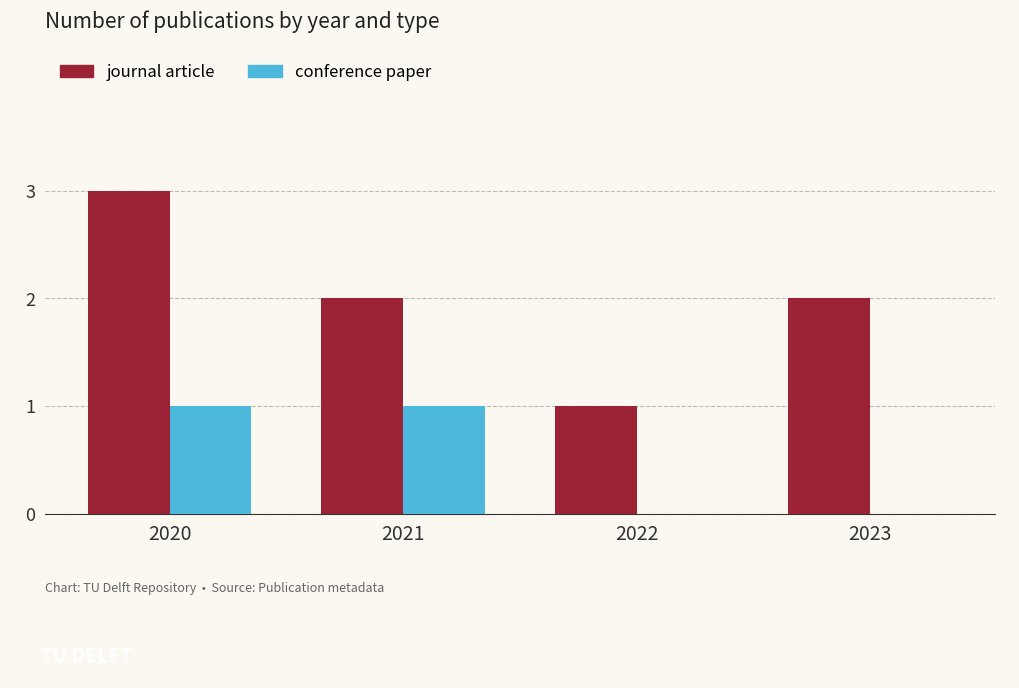

What is the greatest value displayed?

3